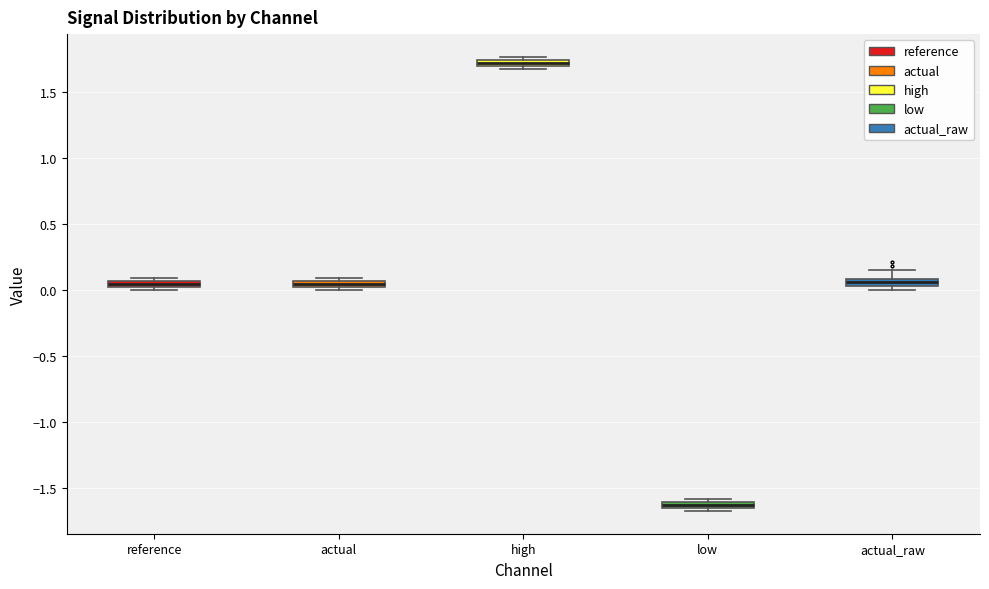

Which box's median line is the highest?

high